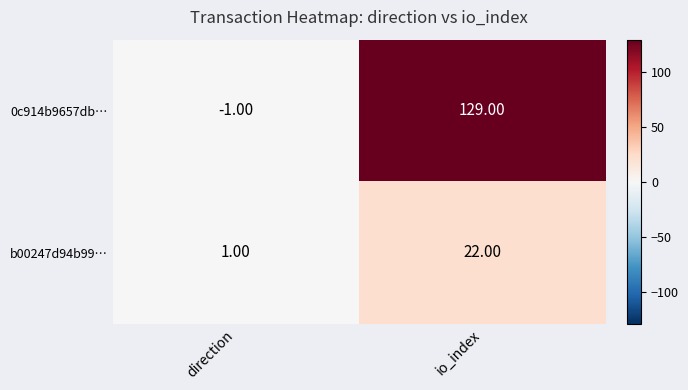

Rank the series at io_index from lowest to highest value.

b00247d94b99…, 0c914b9657db…